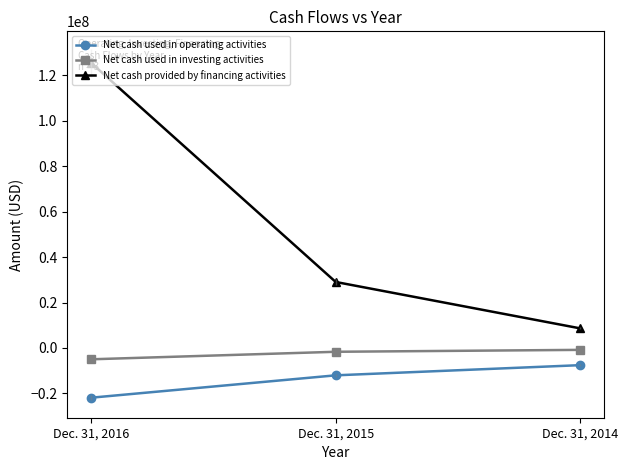

What is the difference between the Net cash used in operating activities values at Dec. 31, 2015 and Dec. 31, 2014?

4466000